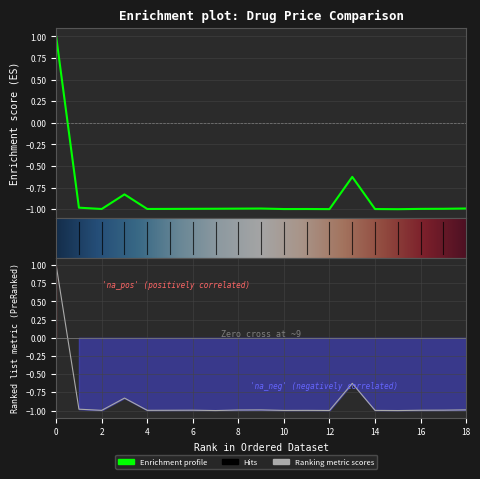

How many data points does each series have?

19